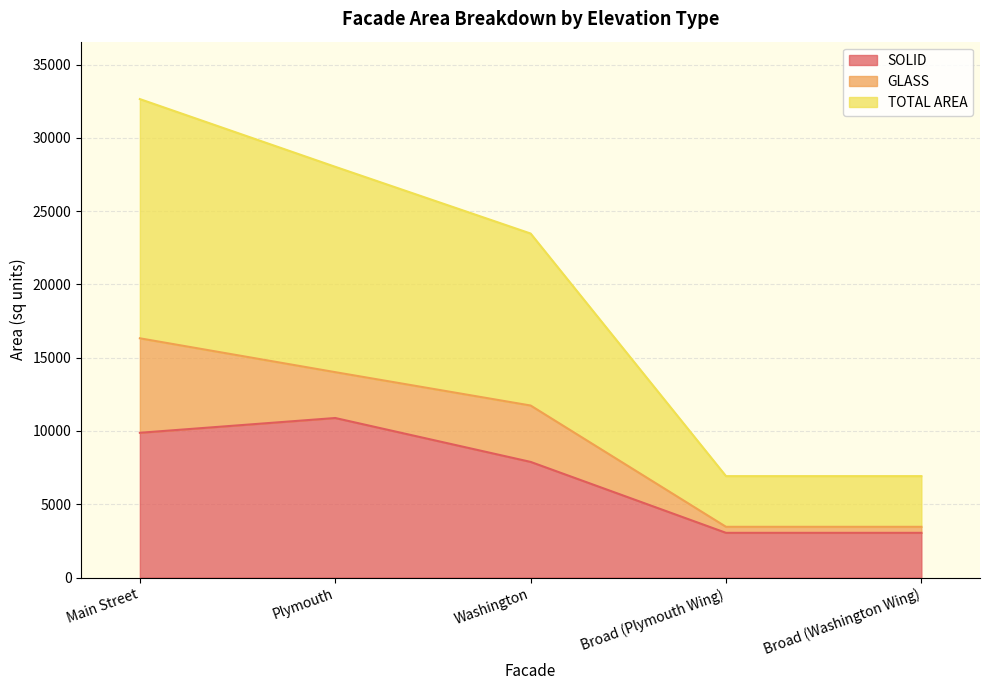

What position from the left is Washington?

3